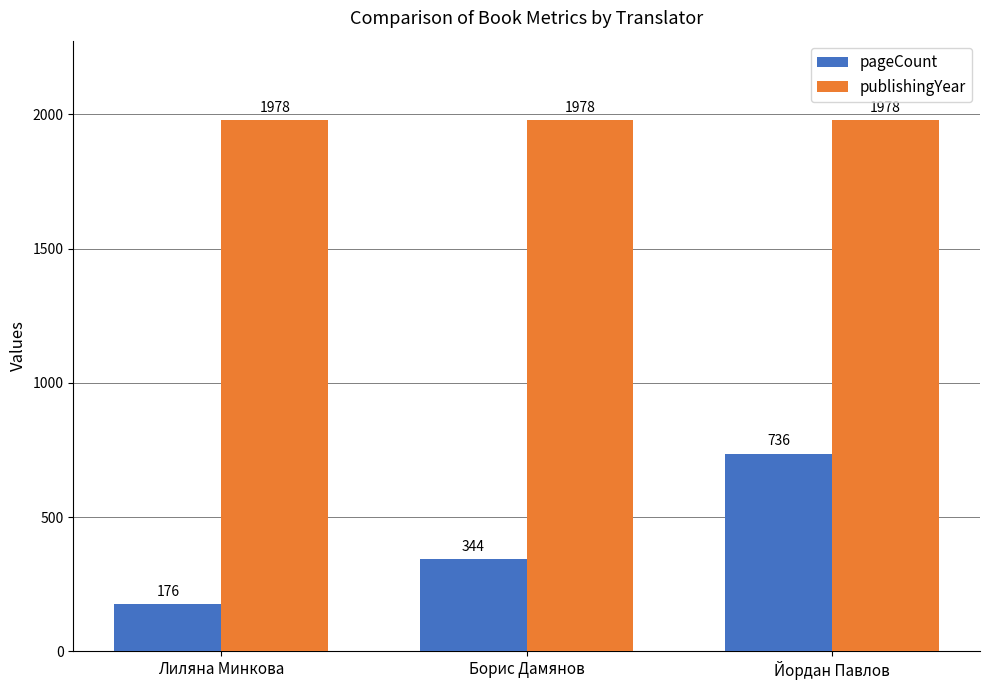

Are the bars horizontal?

No